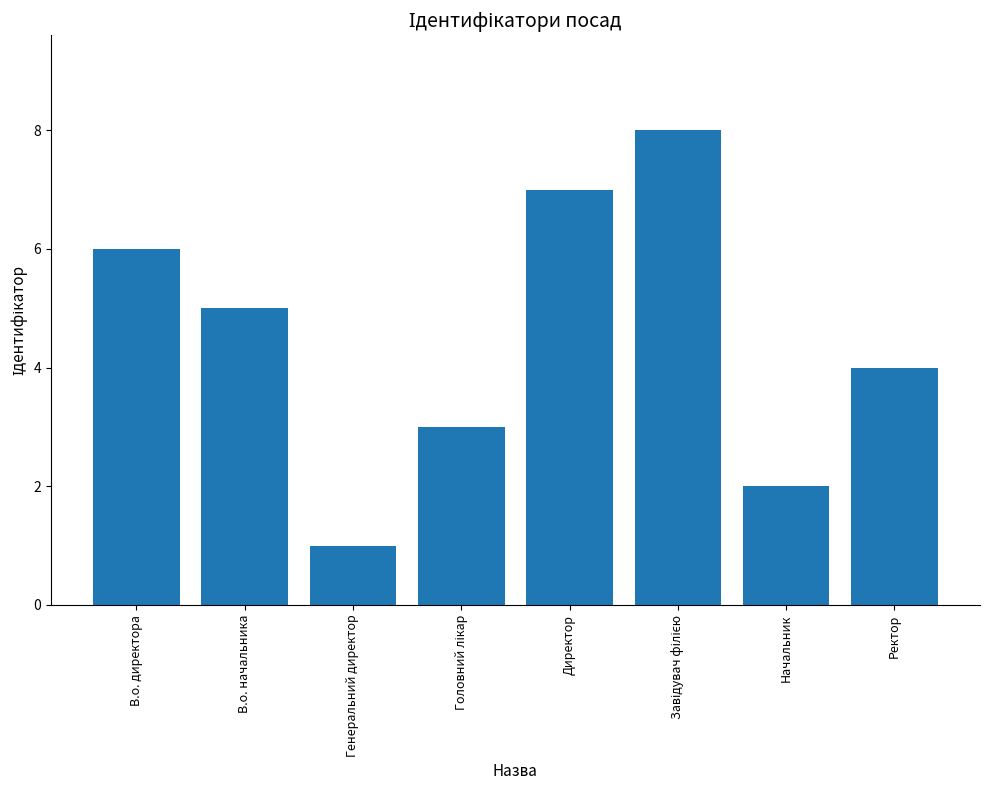

What is the approximate value at Ректор?

4